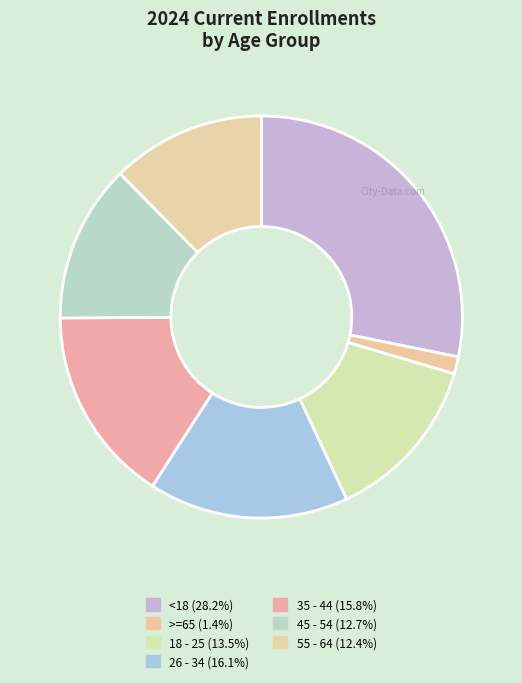

What percentage is the 18 - 25 slice, to the nearest percent?

13%